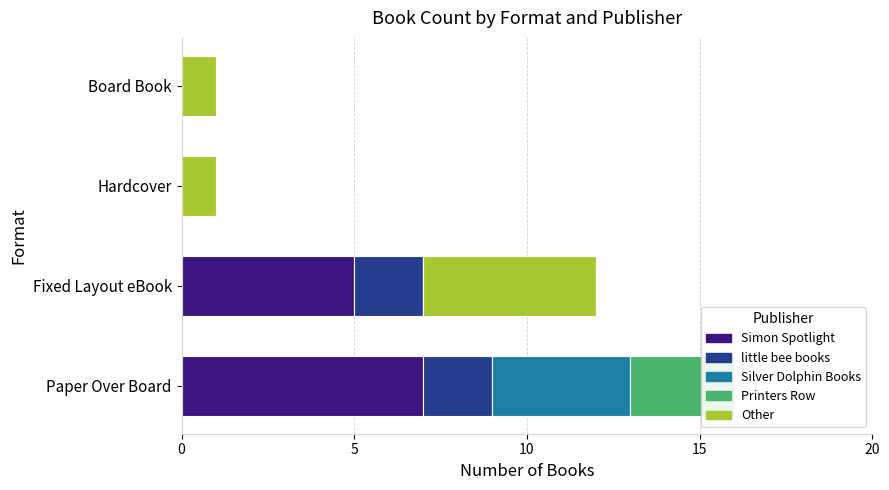

How many groups of bars are there?

4